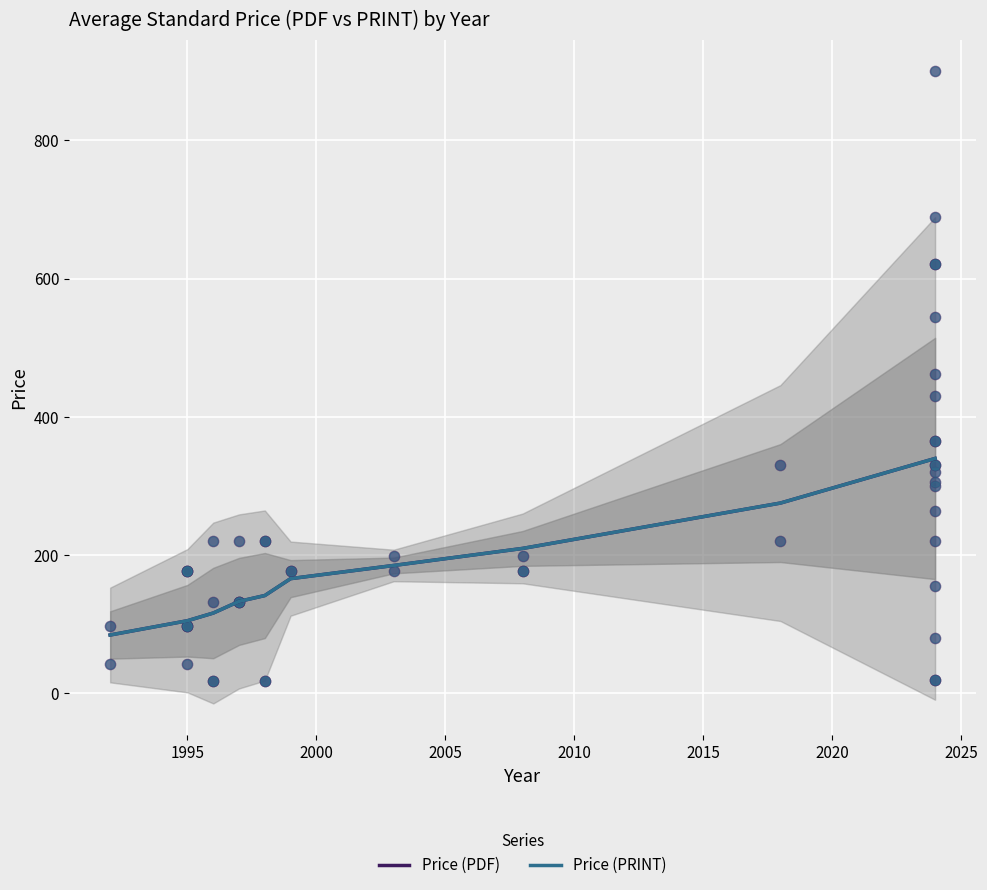

Which series has the largest Y range (max minus min)?

Price (PDF)